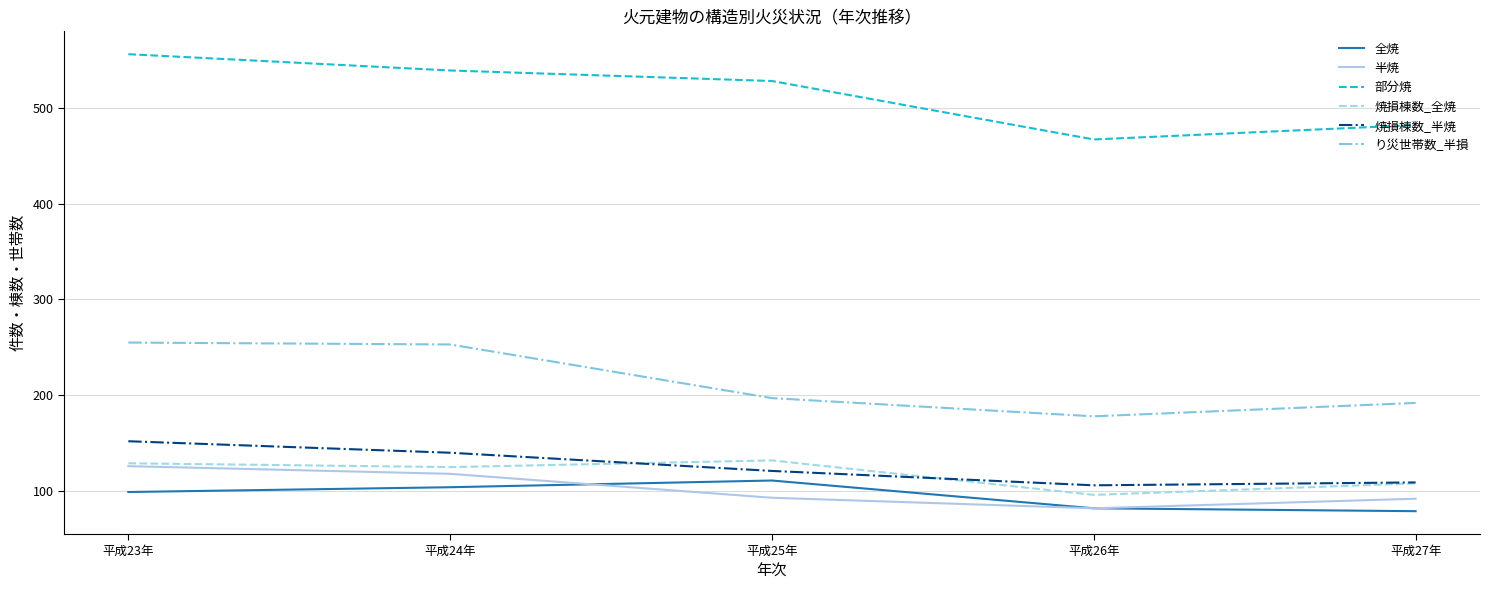

Which series has the largest range (max minus min)?

部分焼